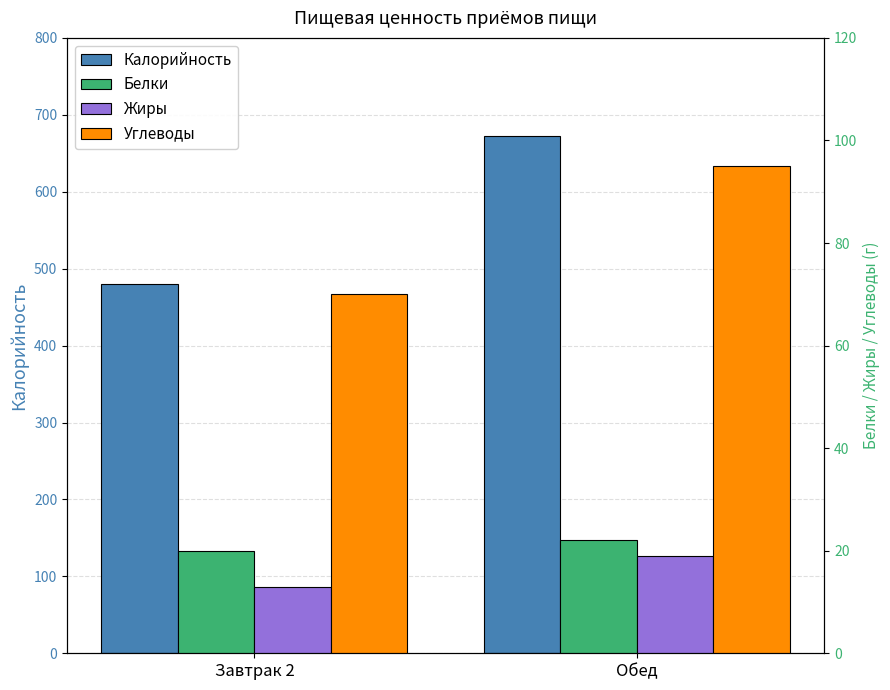

At which label does Калорийность reach its minimum?

Завтрак 2